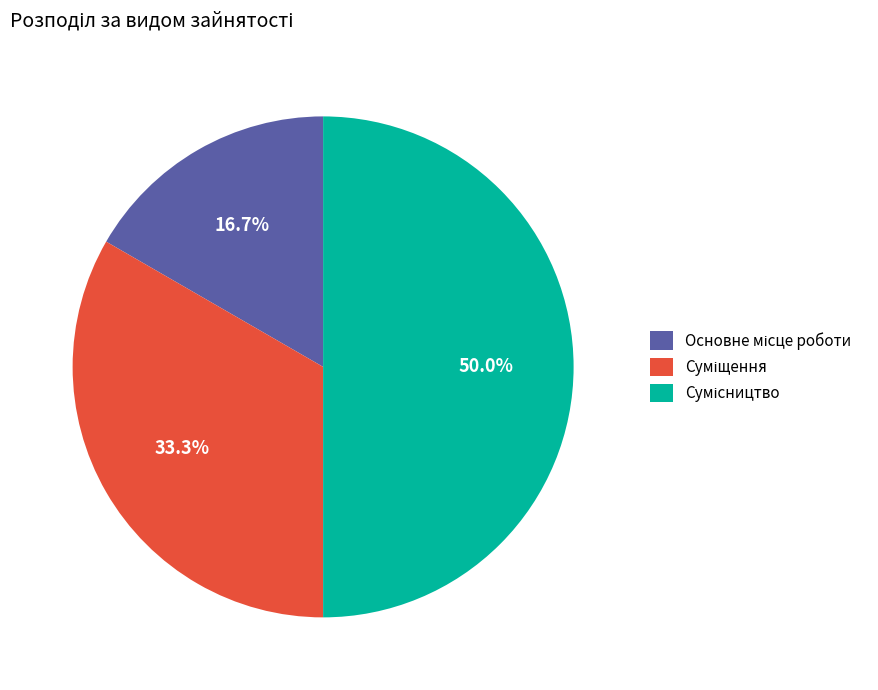

How much of the chart is everything except Сумісництво?

50.0%